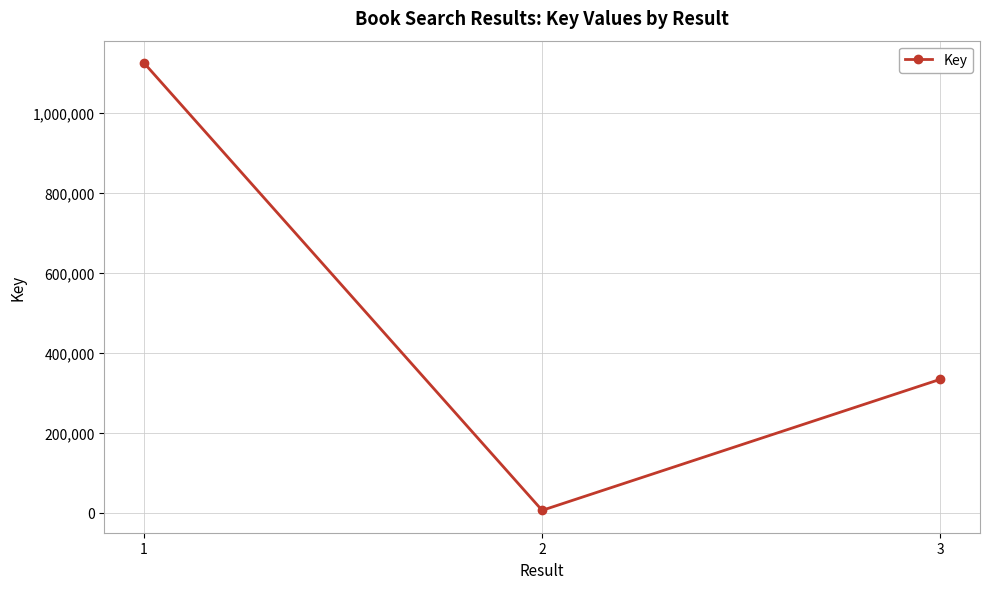

List the labels in order of value, smallest first.

2, 3, 1